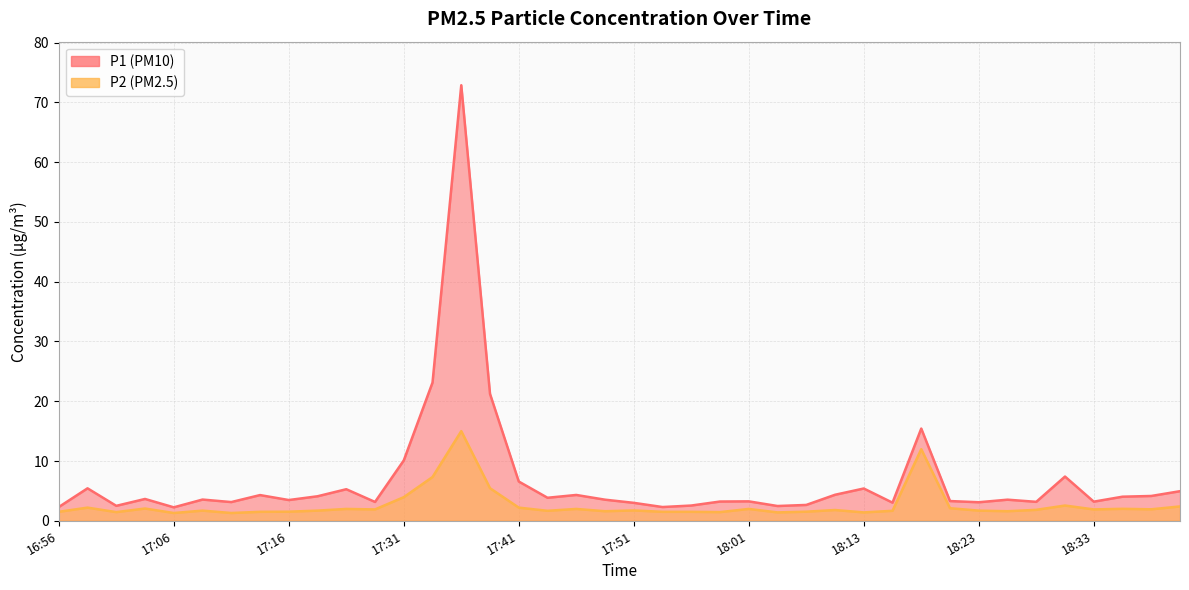

What is the maximum value shown in the chart?

72.9